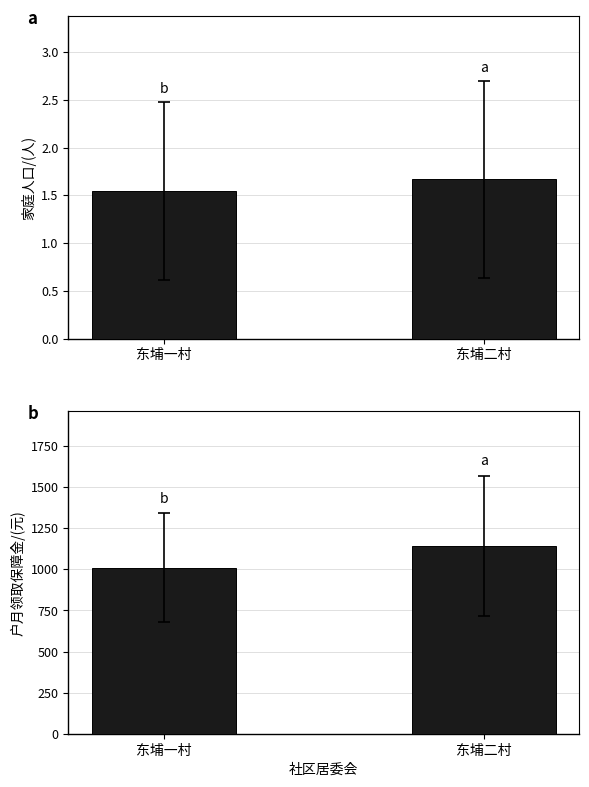

The value of grant at 东埔二村 is 396.2. True or false?

False